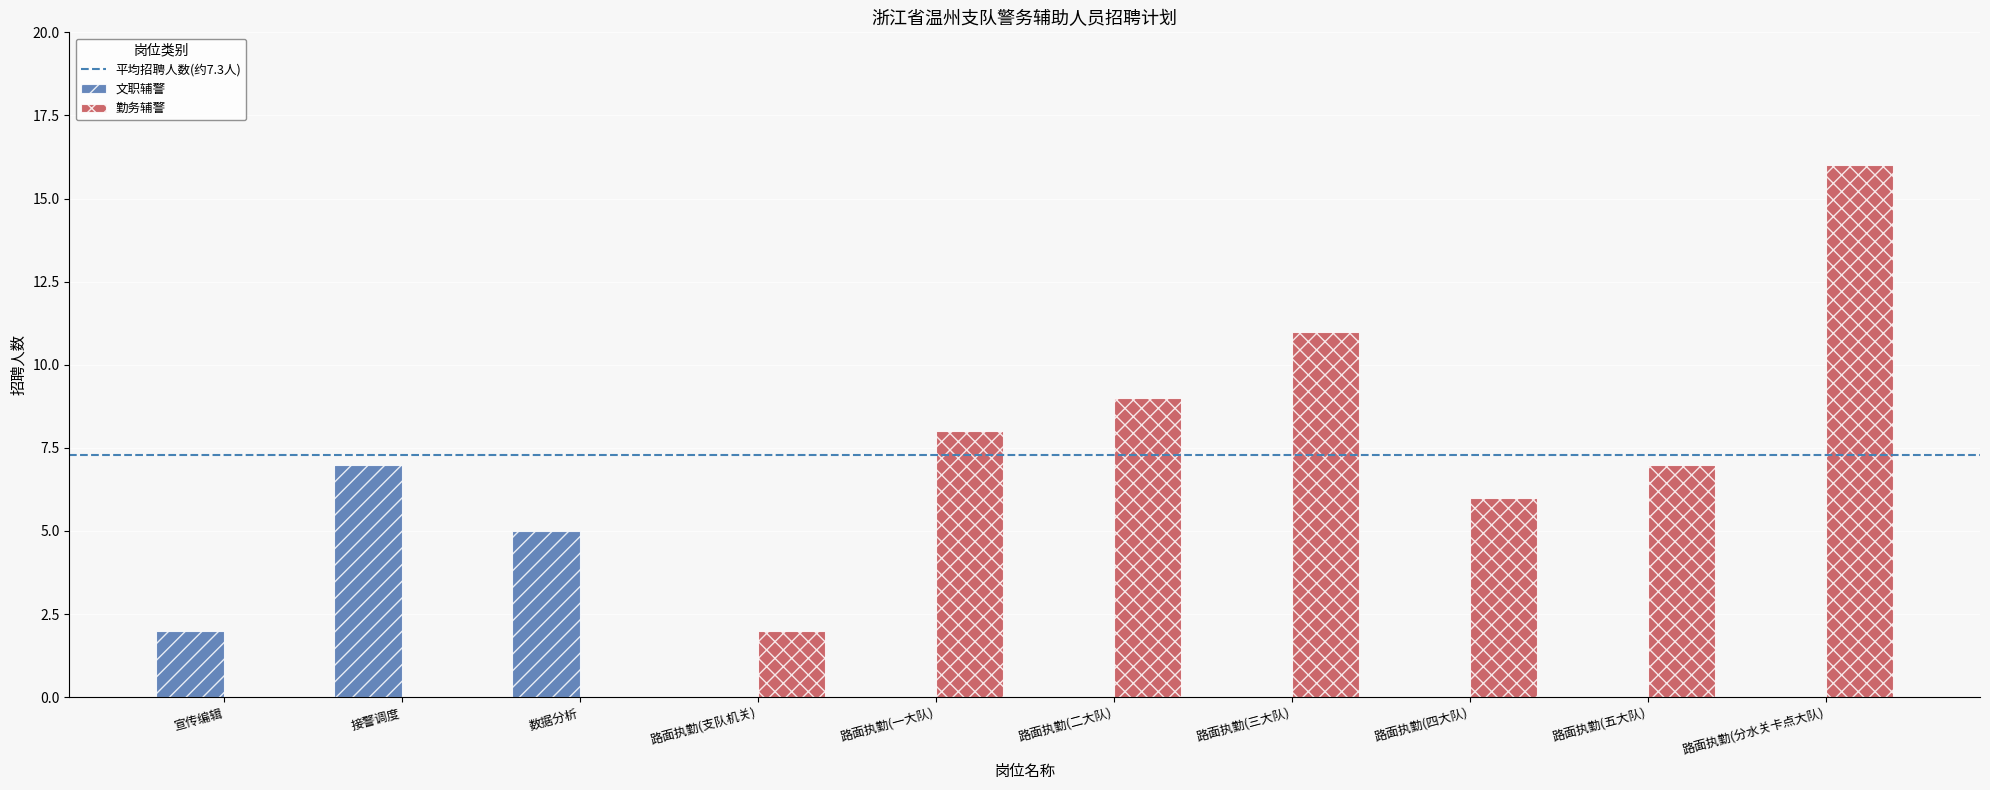

Where is 勤务辅警 nearest to the value 8?

路面执勤(一大队)